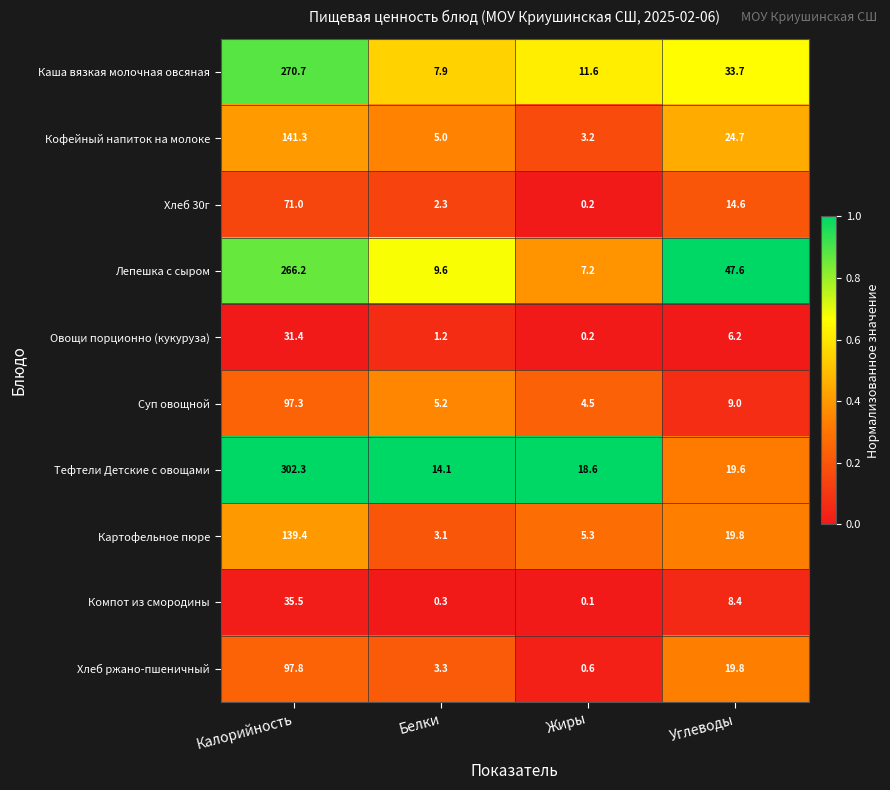

At Калорийность, list the series in order from largest to smallest.

Тефтели Детские с овощами, Каша вязкая молочная овсяная, Лепешка с сыром, Кофейный напиток на молоке, Картофельное пюре, Хлеб ржано-пшеничный, Суп овощной, Хлеб 30г, Компот из смородины, Овощи порционно (кукуруза)